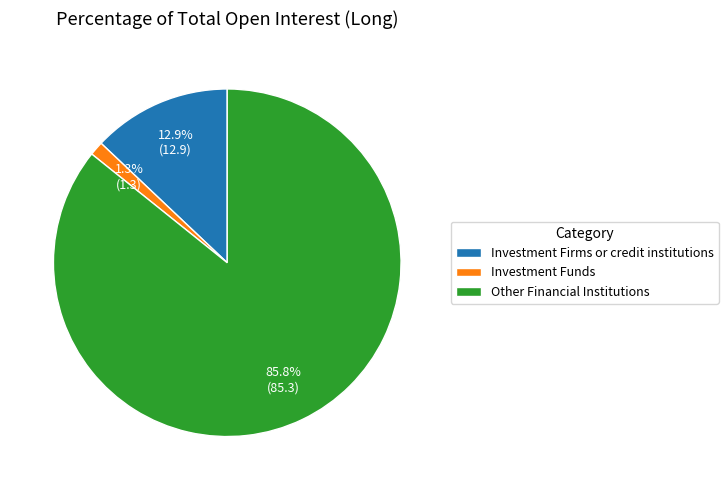

To the nearest percent, what percentage of the pie is Other Financial Institutions?

86%